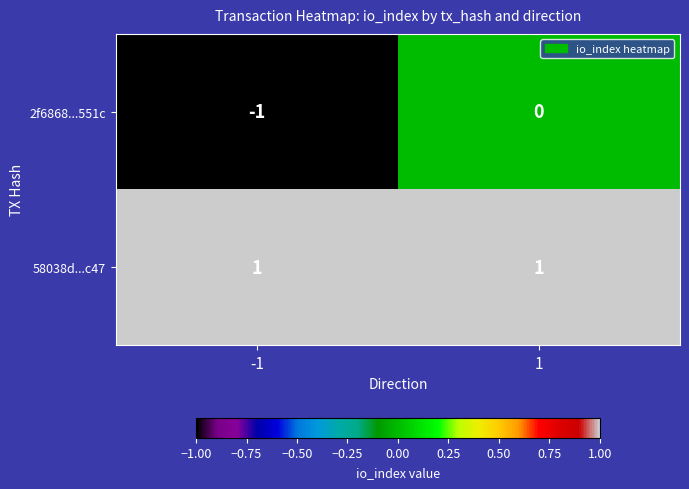

Which series changed the most between -1 and 1?

2f6868...551c